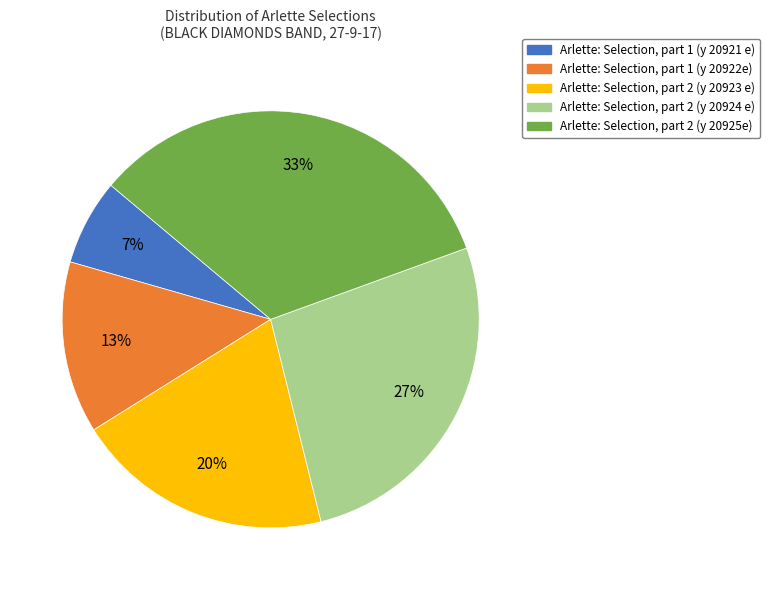

To the nearest percent, what is the combined percentage of Arlette: Selection, part 2 (y 20924 e) and Arlette: Selection, part 2 (y 20925e)?

60%